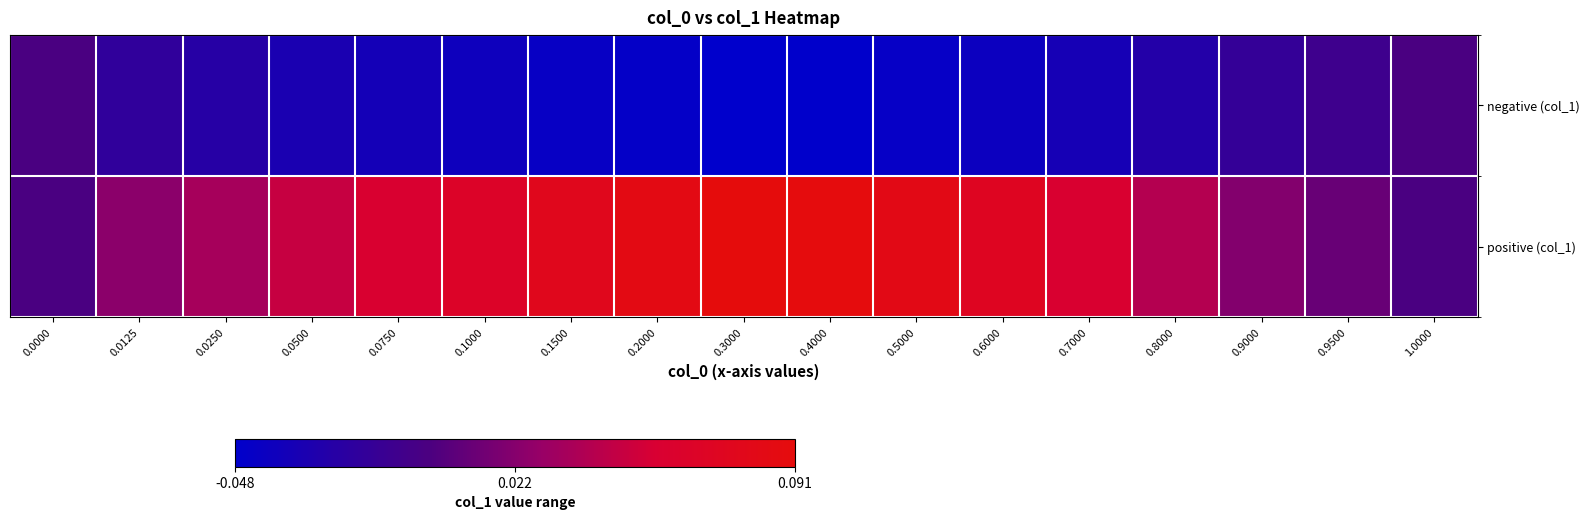

Reading left to right, what are all the values shown in this chart?

negative (col_1): 0.0000=0.0	0.0125=-0.0	0.0250=-0.0	0.0500=-0.0	0.0750=-0.0	0.1000=-0.0	0.1500=-0.0	0.2000=-0.0	0.3000=-0.0	0.4000=-0.0	0.5000=-0.0	0.6000=-0.0	0.7000=-0.0	0.8000=-0.0	0.9000=-0.0	0.9500=-0.0	1.0000=0.0
positive (col_1): 0.0000=0.0	0.0125=0.0	0.0250=0.0	0.0500=0.0	0.0750=0.1	0.1000=0.1	0.1500=0.1	0.2000=0.1	0.3000=0.1	0.4000=0.1	0.5000=0.1	0.6000=0.1	0.7000=0.1	0.8000=0.0	0.9000=0.0	0.9500=0.0	1.0000=0.0